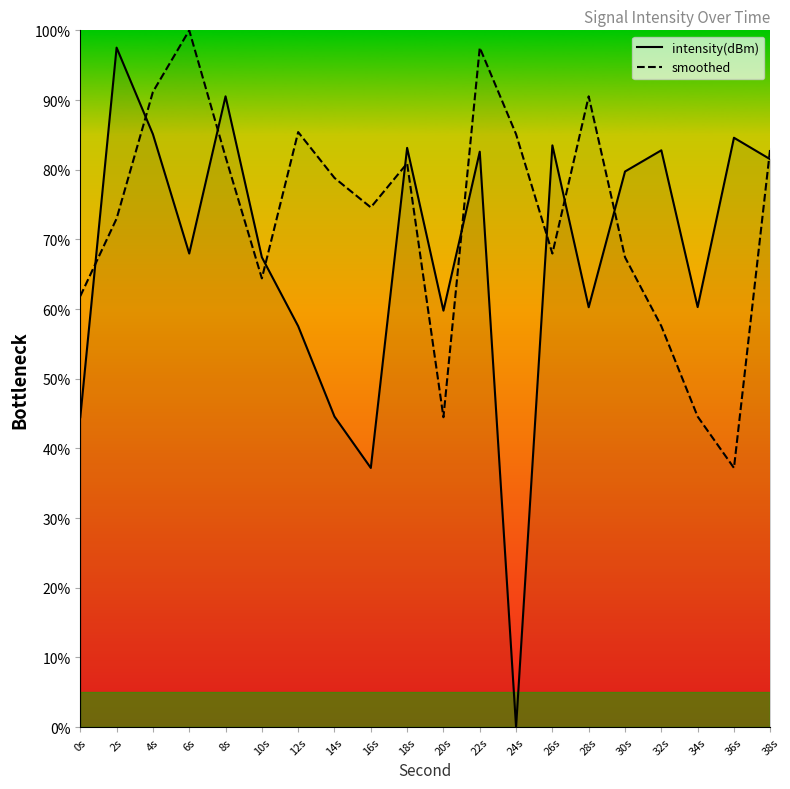

The intensity(dBm) series shows 68.0 at 6s. True or false?

True